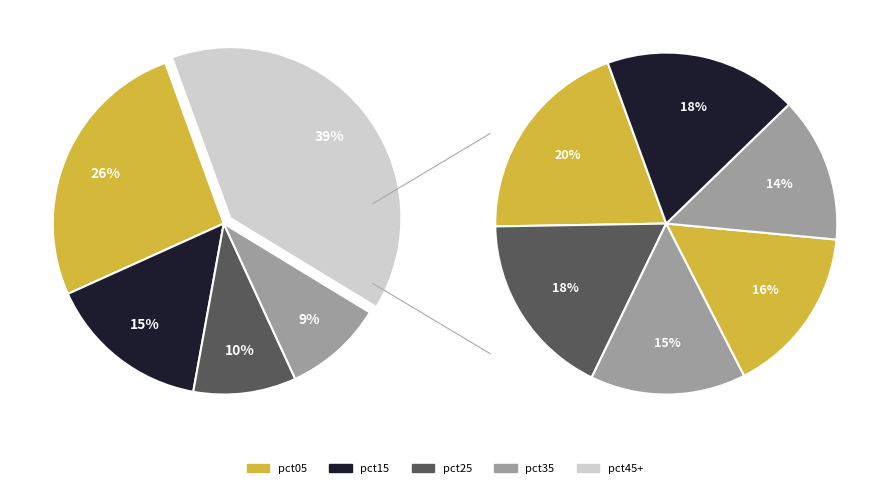

Does pct85 represent more than half of the total?

No